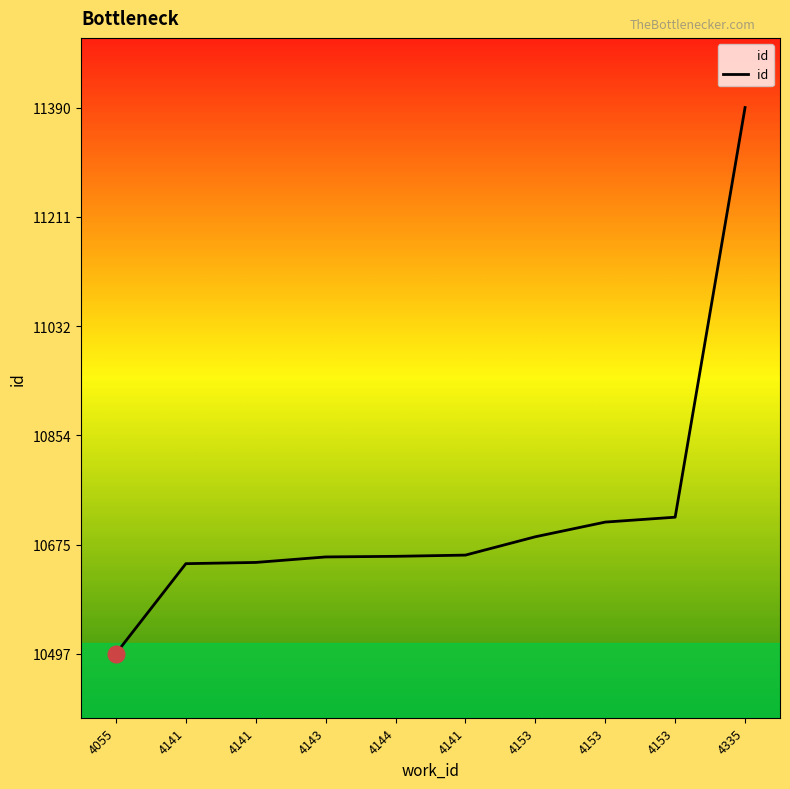

Does the chart have visible grid lines?

No